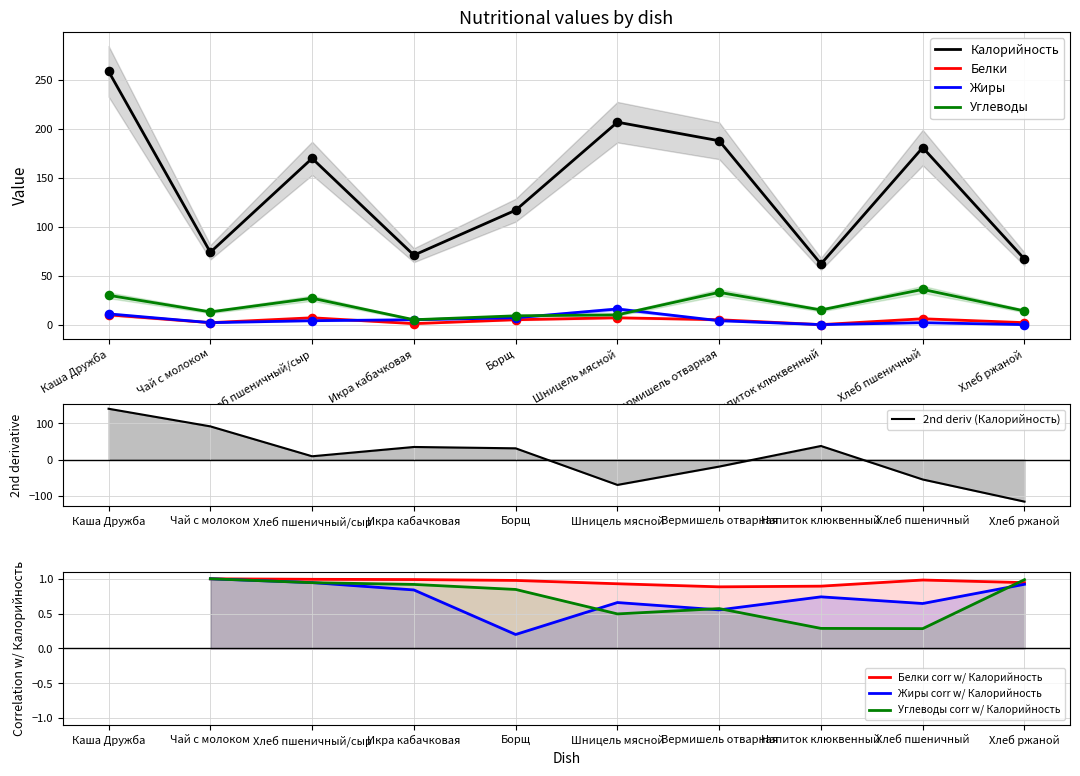

Which series has the widest spread of Y values?

Калорийность